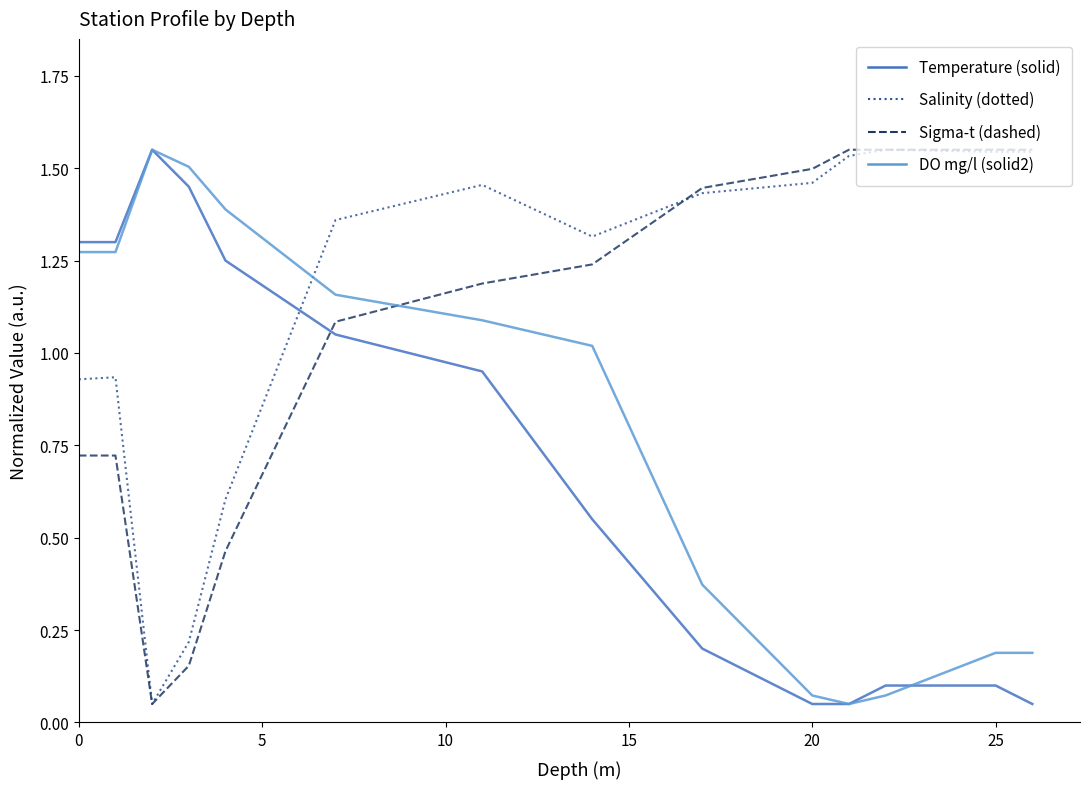

Which series has the largest total across all categories?

Salinity (dotted)